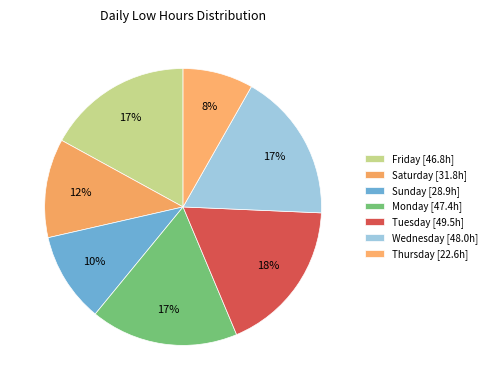

How many segments does this pie chart have?

7